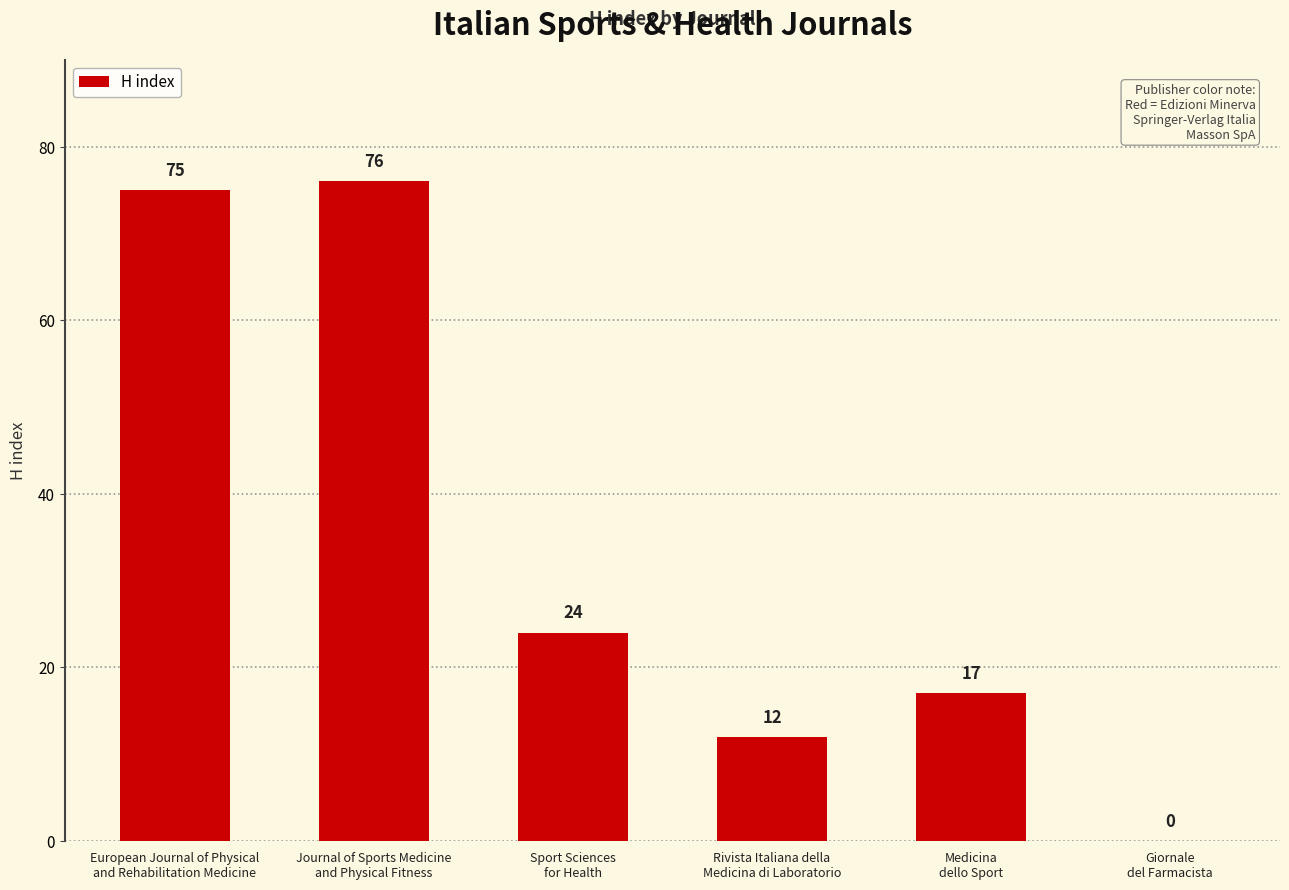

What is the maximum value shown in the chart?

76